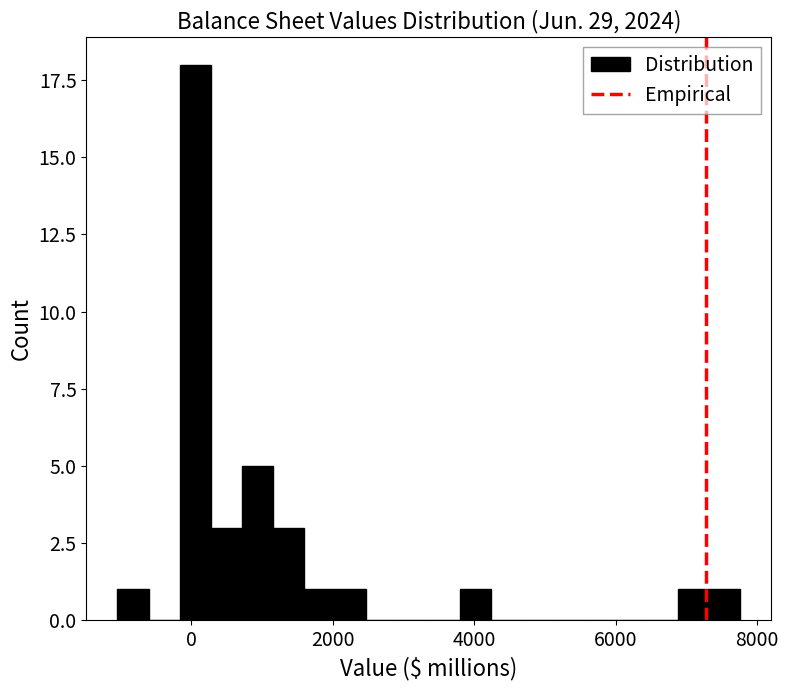

Read against the x-axis, roughly where is the centre of the tallest bar?

0